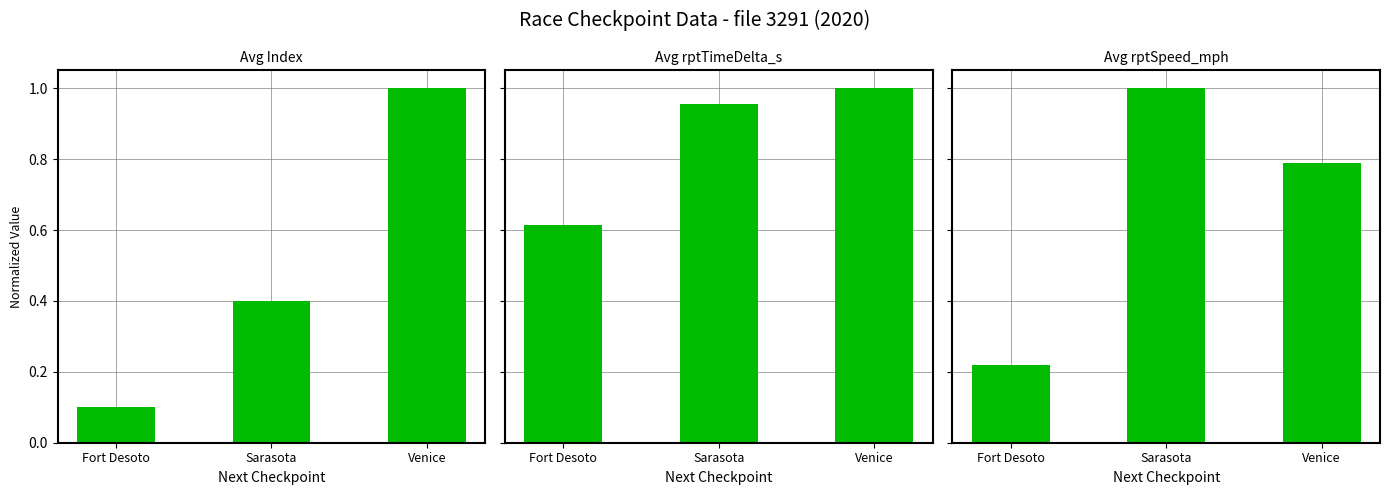

At which label does rptSpeed_mph reach its peak?

Sarasota